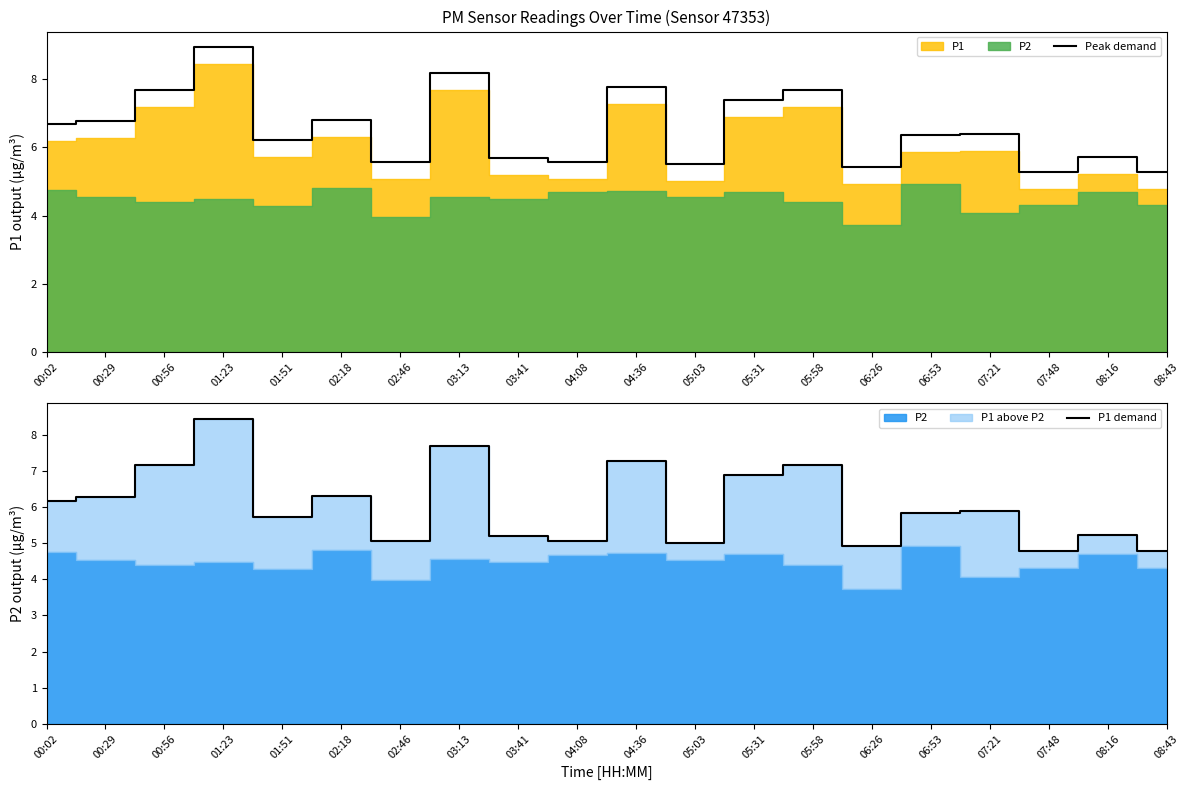

List the labels in order of Peak demand value, smallest first.

07:48, 08:43, 06:26, 05:03, 02:46, 04:08, 03:41, 08:16, 01:51, 06:53, 07:21, 00:02, 00:29, 02:18, 05:31, 00:56, 05:58, 04:36, 03:13, 01:23